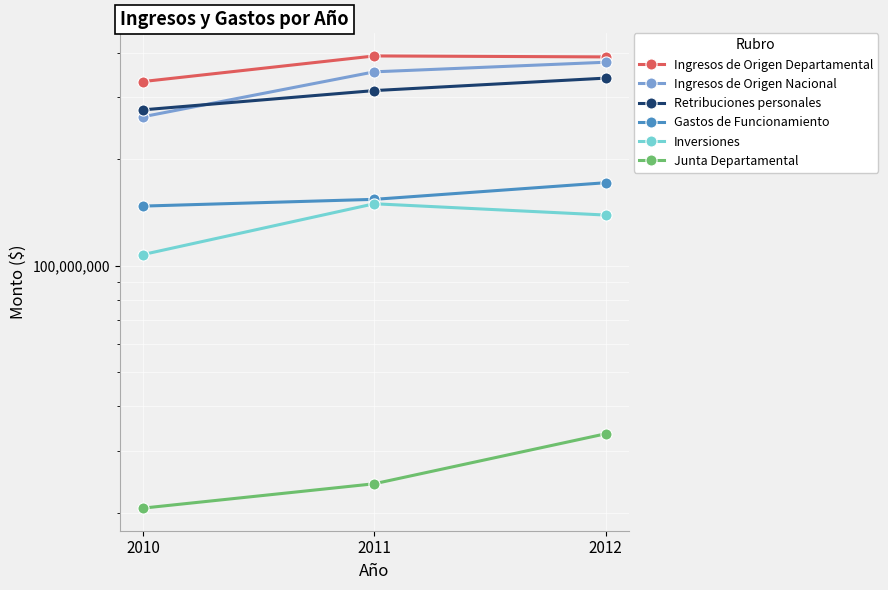

Reading right to left, transcribe all the data shown in this chart.

Ingresos de Origen Departamental: 389039579	391478048	331391910
Ingresos de Origen Nacional: 375748137	352994260	263548143
Retribuciones personales: 338839336	312438293	275630160
Gastos de Funcionamiento: 171490464	153919625	147302741
Inversiones: 138965298	149560886	107468863
Junta Departamental: 33450674	24167024	20623172